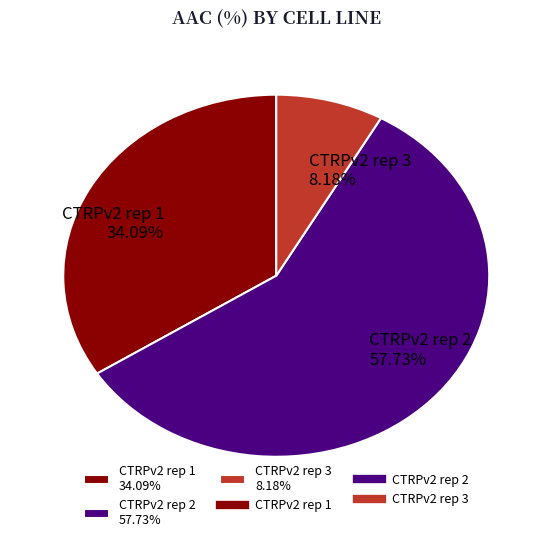

Which category has the biggest portion of the pie?

CTRPv2 rep 2